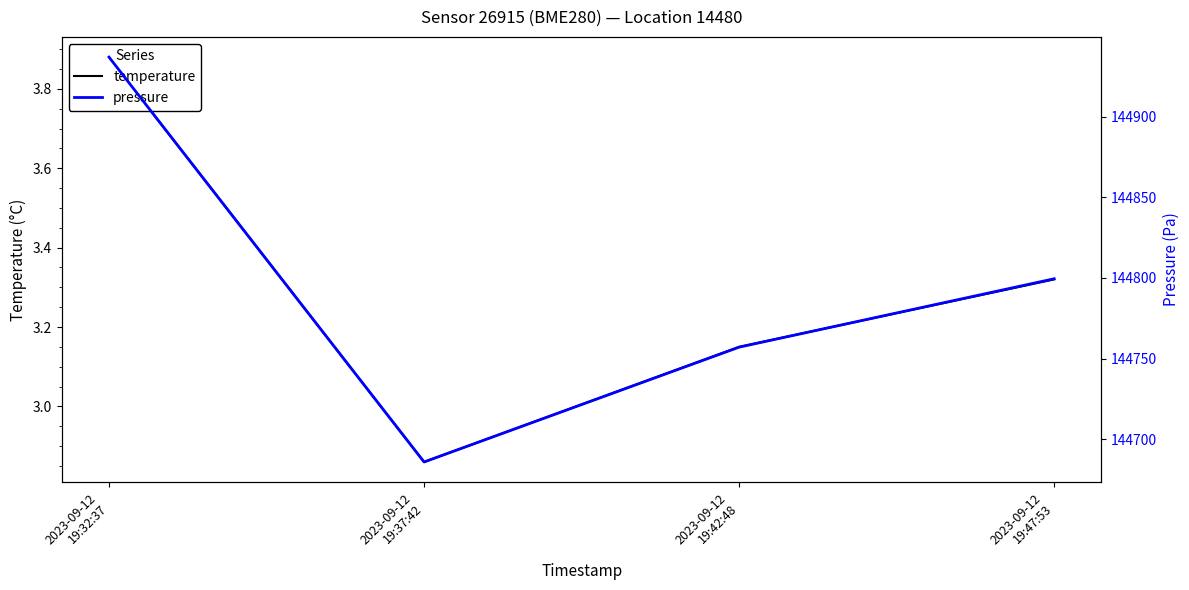

What is the sum of all temperature values?

13.2